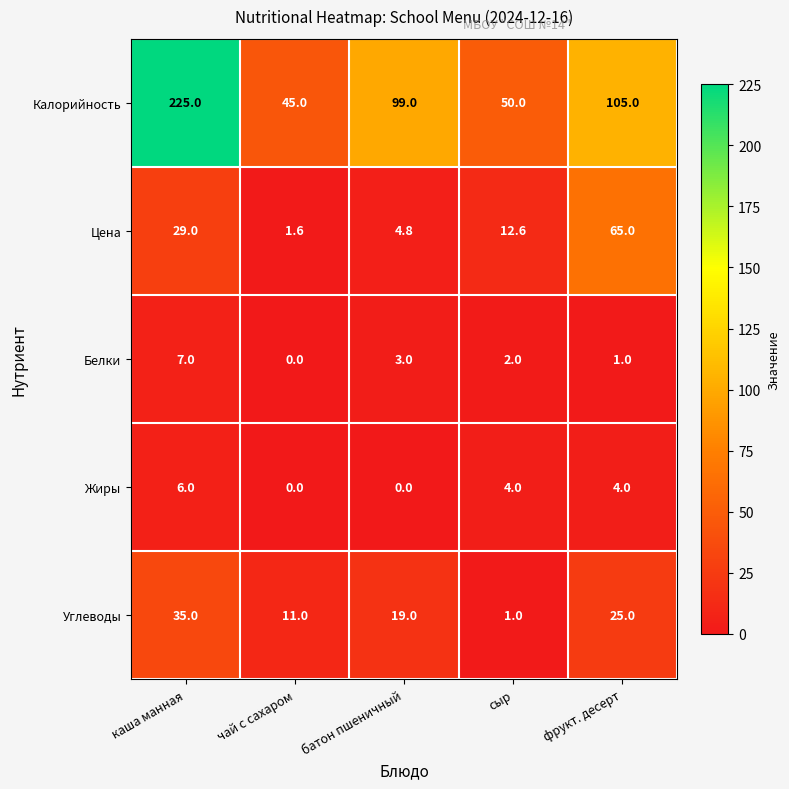

How many values in the Белки series are below 2?

2